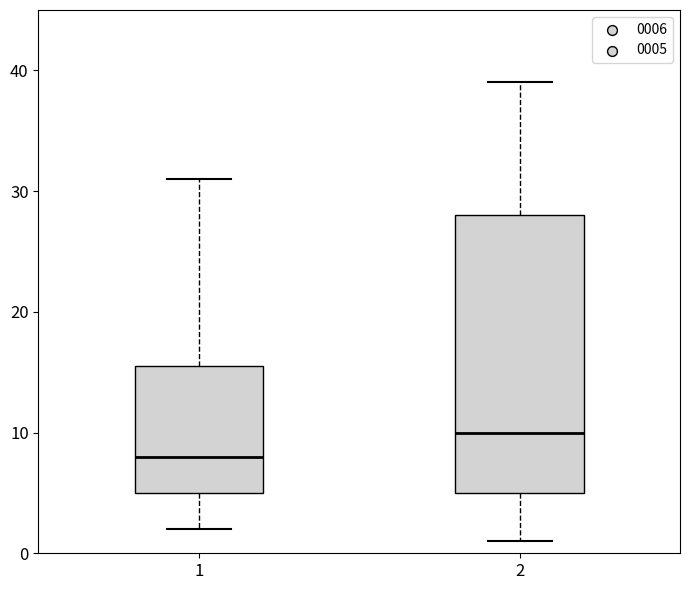

Which box's median line is the lowest?

1